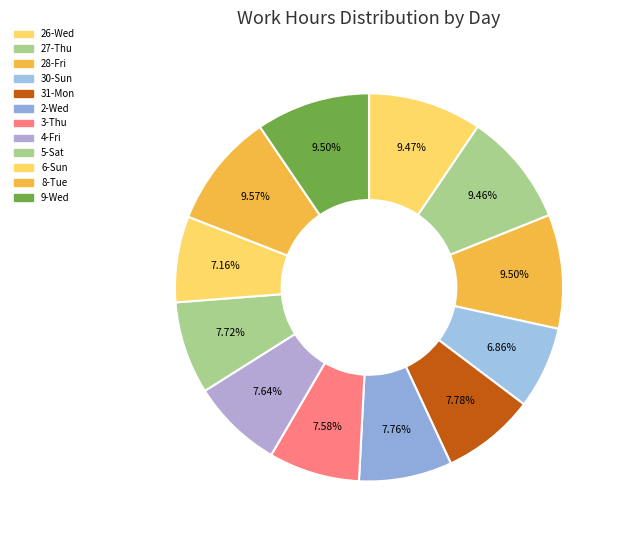

How many slices are in this pie chart?

12